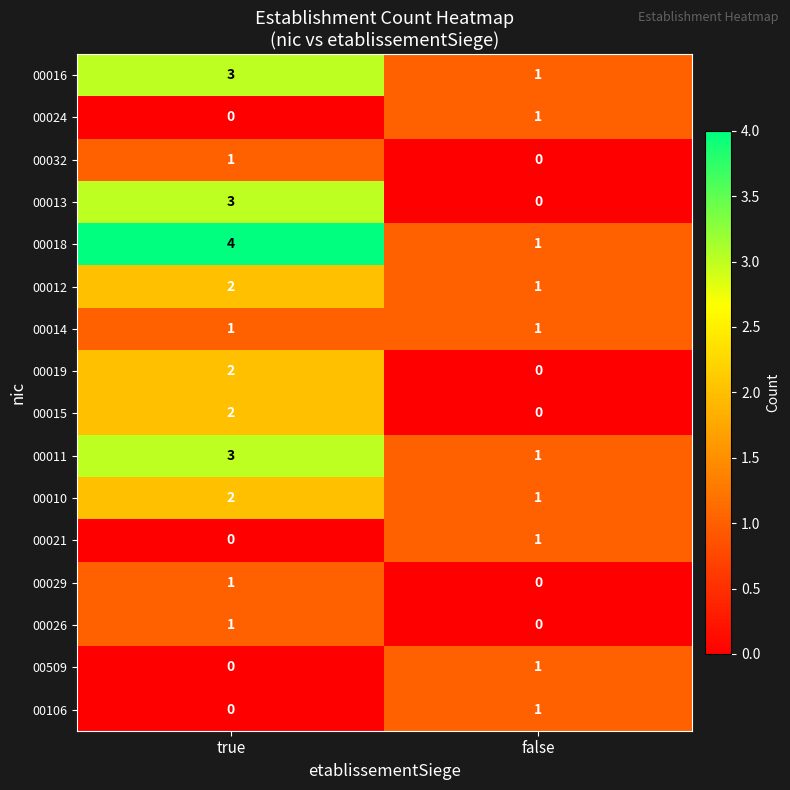

What is the difference between the highest and lowest values at true?

4